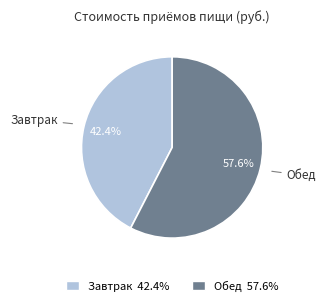

What percentage do Завтрак and Обед together represent?

100.0%